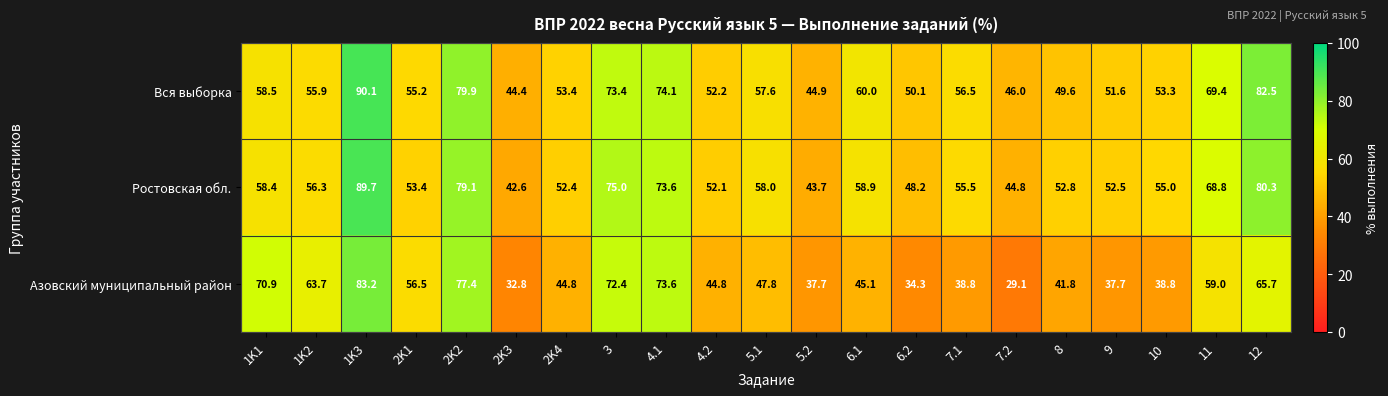

The value of Вся выборка at 4.2 is 81.0. True or false?

False